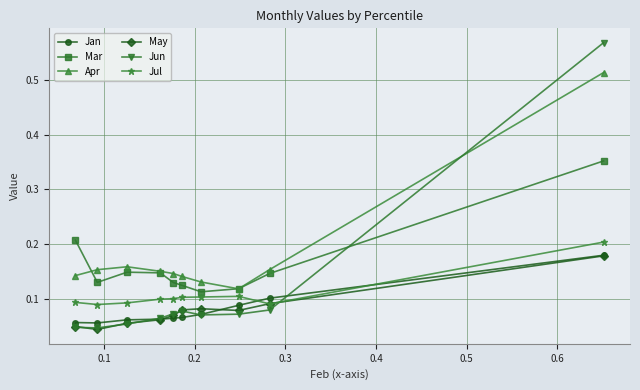

What are all the series names shown in the legend?

Jan, Mar, Apr, May, Jun, Jul